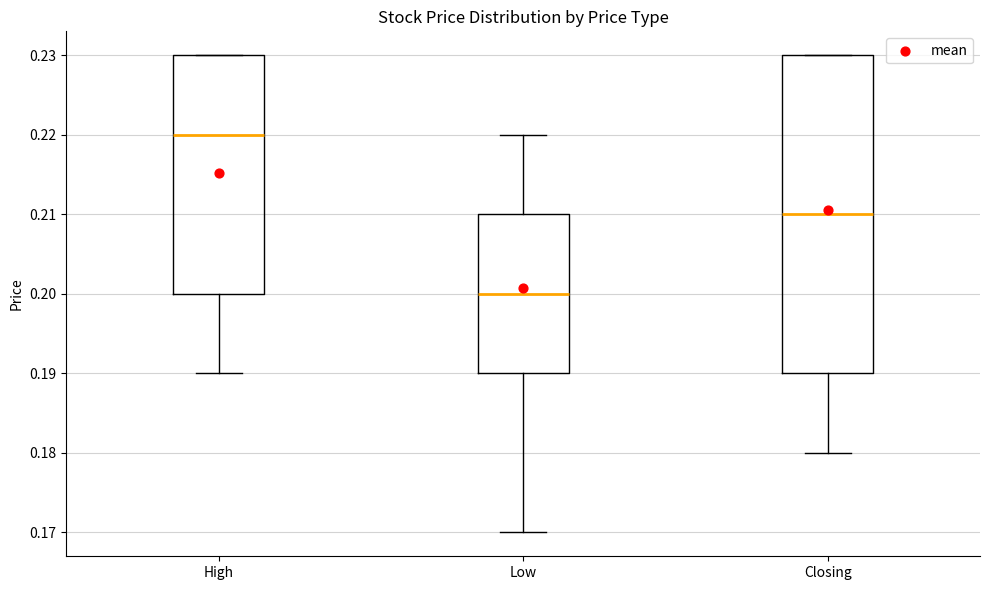

Reading left to right, read every box against the y-axis: the position of its median line, the range the box covers, and the ends of its whiskers. The values are not printed on the chart, so give them approximately, as read against the axis.

High: median 0.22, box 0.20 to 0.23, whiskers 0.19 to 0.23
Low: median 0.20, box 0.19 to 0.21, whiskers 0.17 to 0.22
Closing: median 0.21, box 0.19 to 0.23, whiskers 0.18 to 0.23